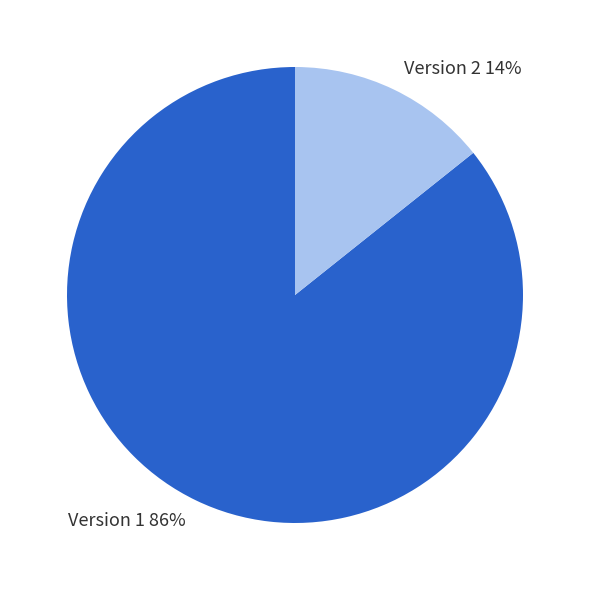

To the nearest percent, what portion does Version 1 represent?

86%